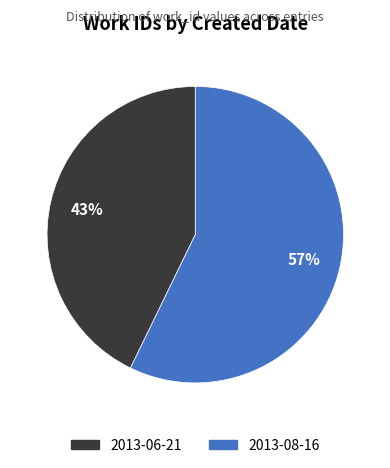

Combined, do 2013-08-16 and 2013-06-21 account for over 50%?

Yes